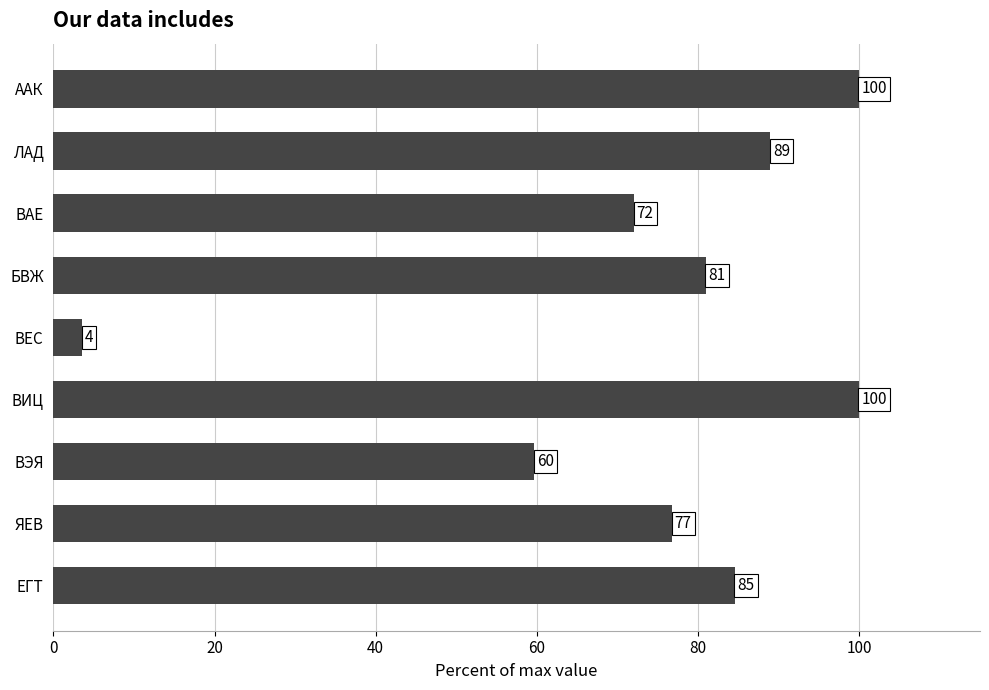

Between ААК and ВАЕ, which is larger?

ААК